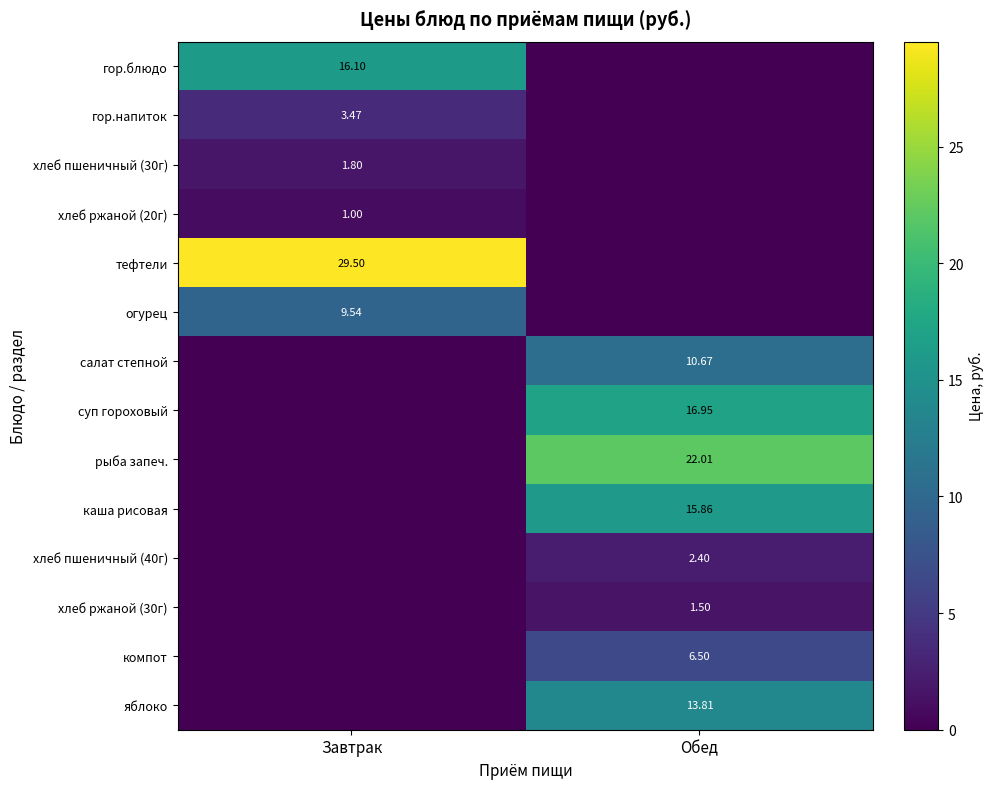

The value of рыба запеч. at Обед is 22.0. True or false?

True